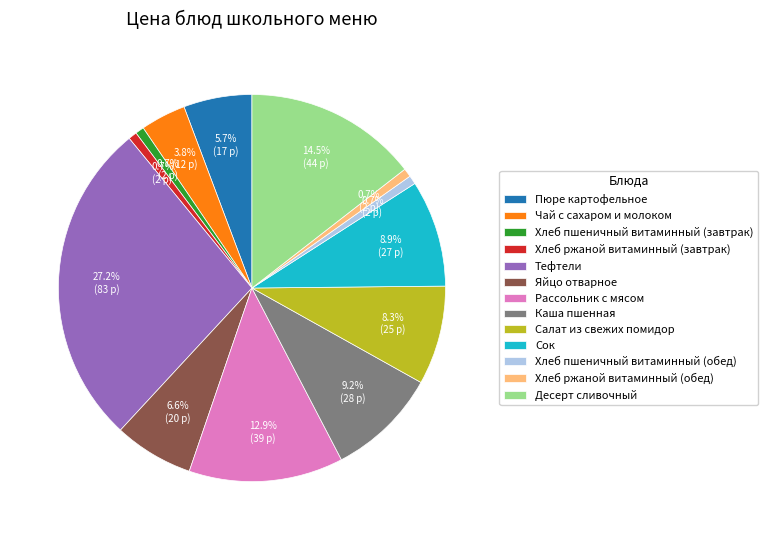

To the nearest percent, what portion does Хлеб ржаной витаминный (обед) represent?

1%